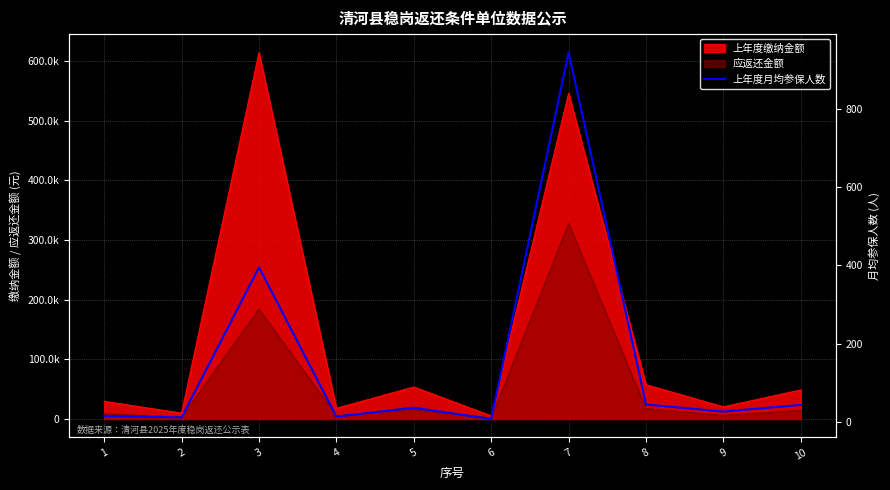

Reading right to left, what are all the values shown in this chart?

43	26	44	945	7	36	13	395	11	15